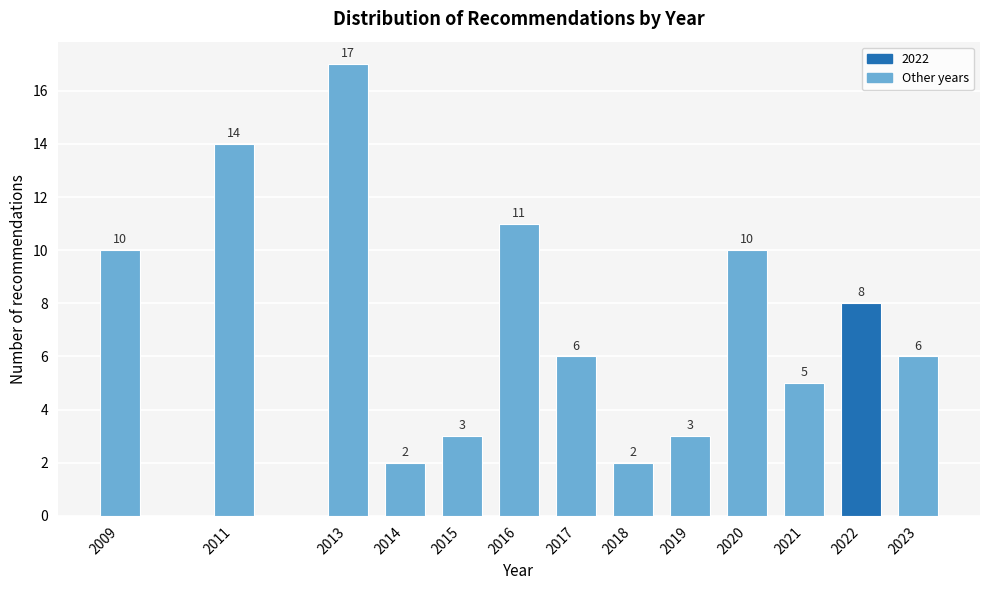

Reading left to right, list all the values displayed in this chart.

10	14	17	2	3	11	6	2	3	10	5	8	6